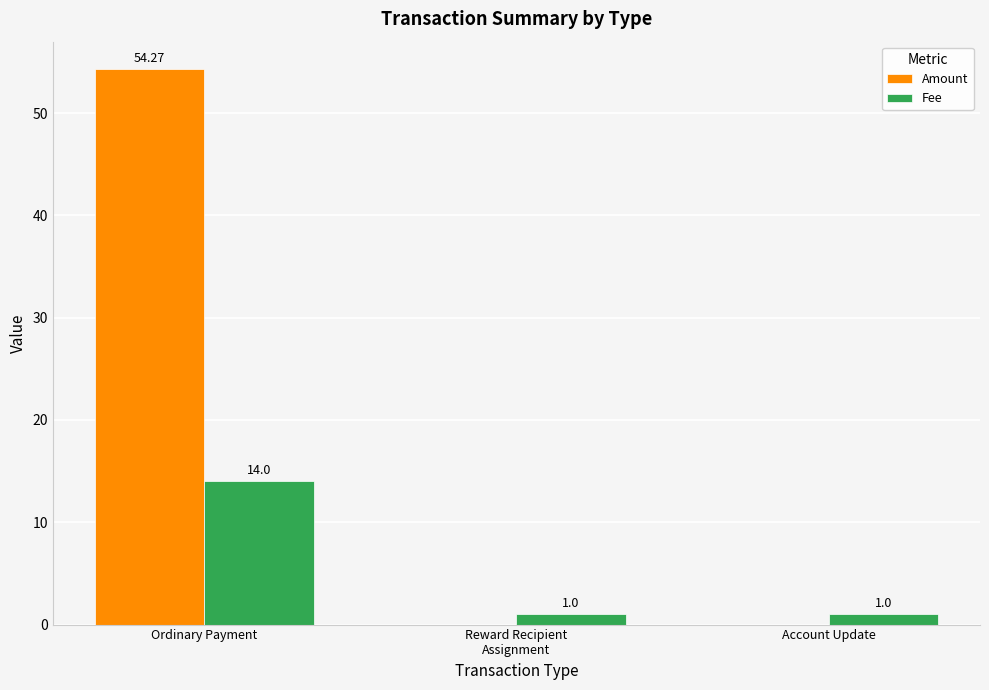

At which category is the sum across all series the highest?

Ordinary Payment